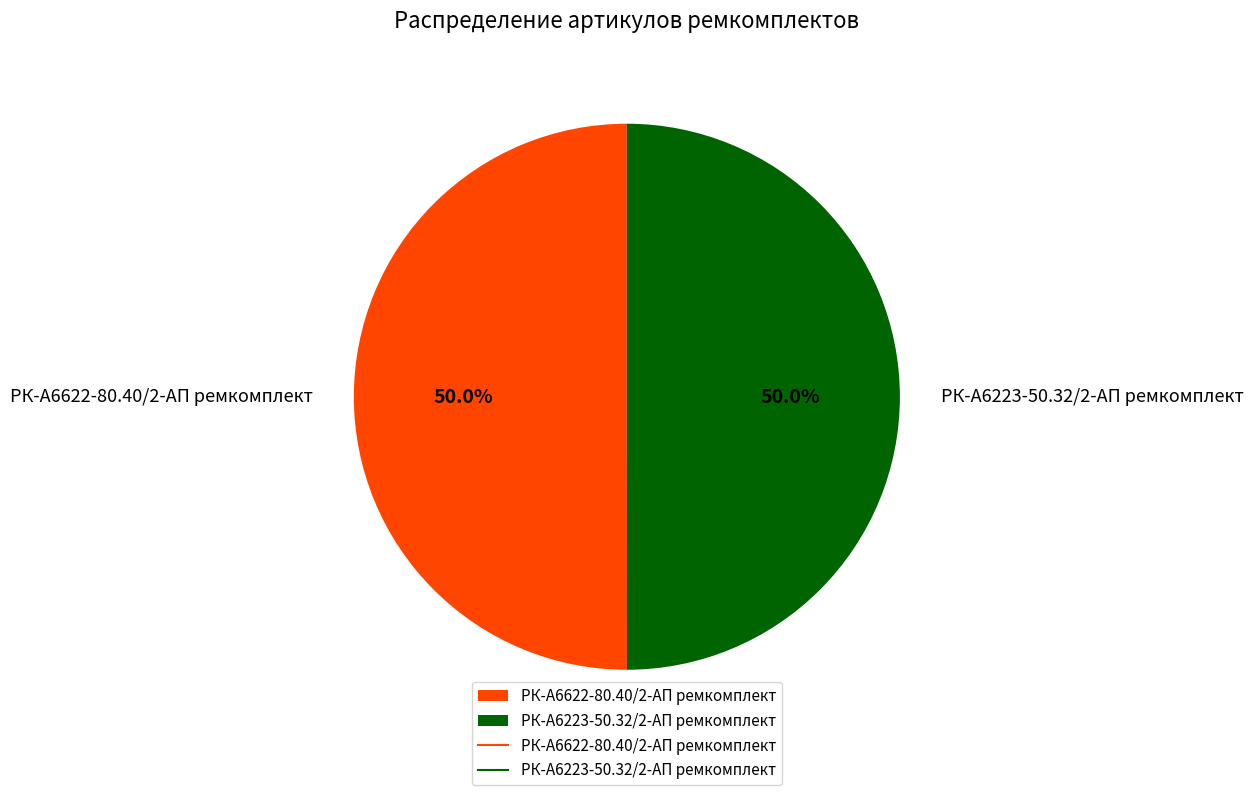

The РК-А6223-50.32/2-АП ремкомплект slice represents 44% of the pie. True or false?

False